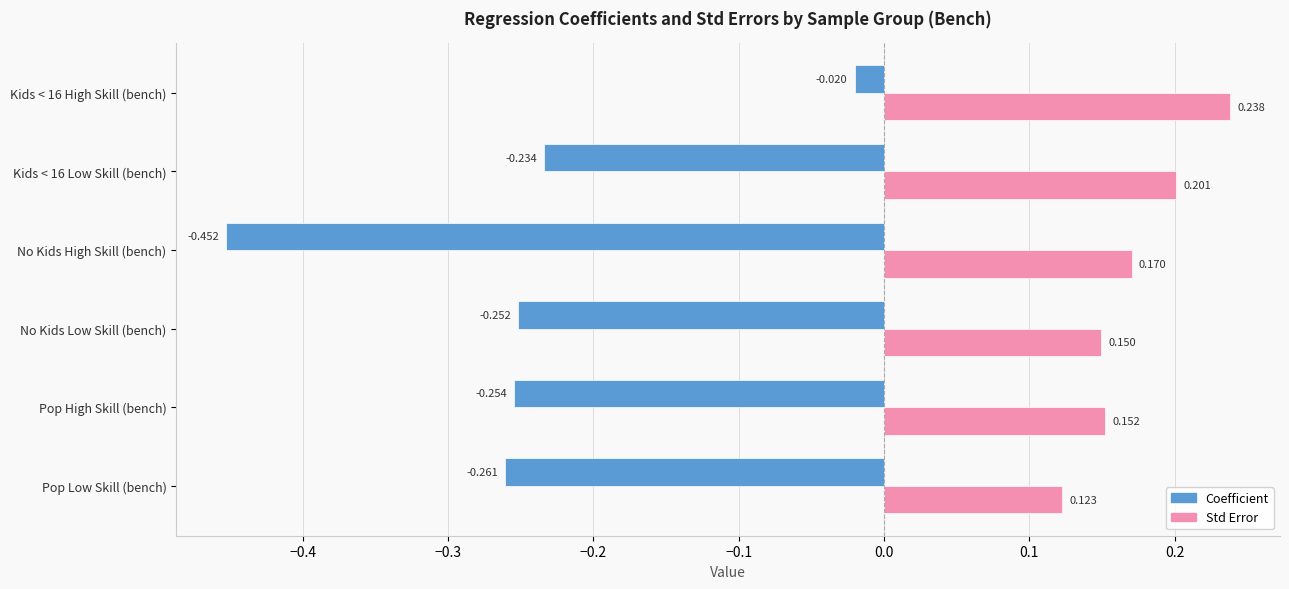

Rank the categories by Std Error value from highest to lowest.

Kids < 16 High Skill (bench), Kids < 16 Low Skill (bench), No Kids High Skill (bench), Pop High Skill (bench), No Kids Low Skill (bench), Pop Low Skill (bench)